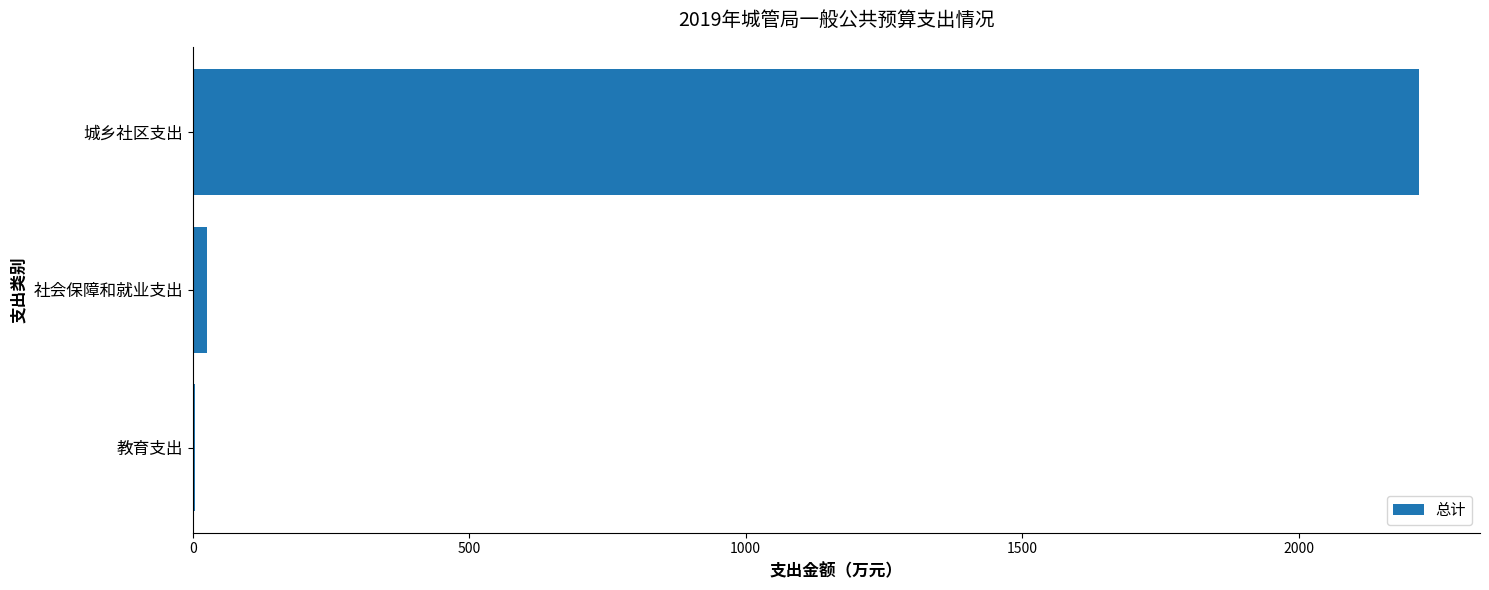

Between 社会保障和就业支出 and 城乡社区支出, which is larger?

城乡社区支出